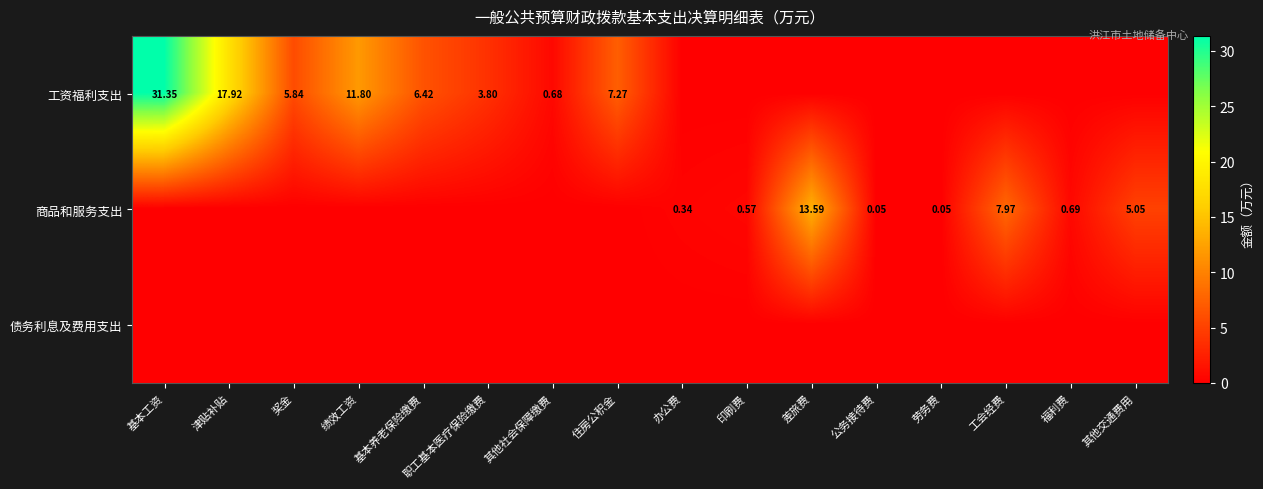

Is it true that 工资福利支出 equals 17.9 at 津贴补贴?

True